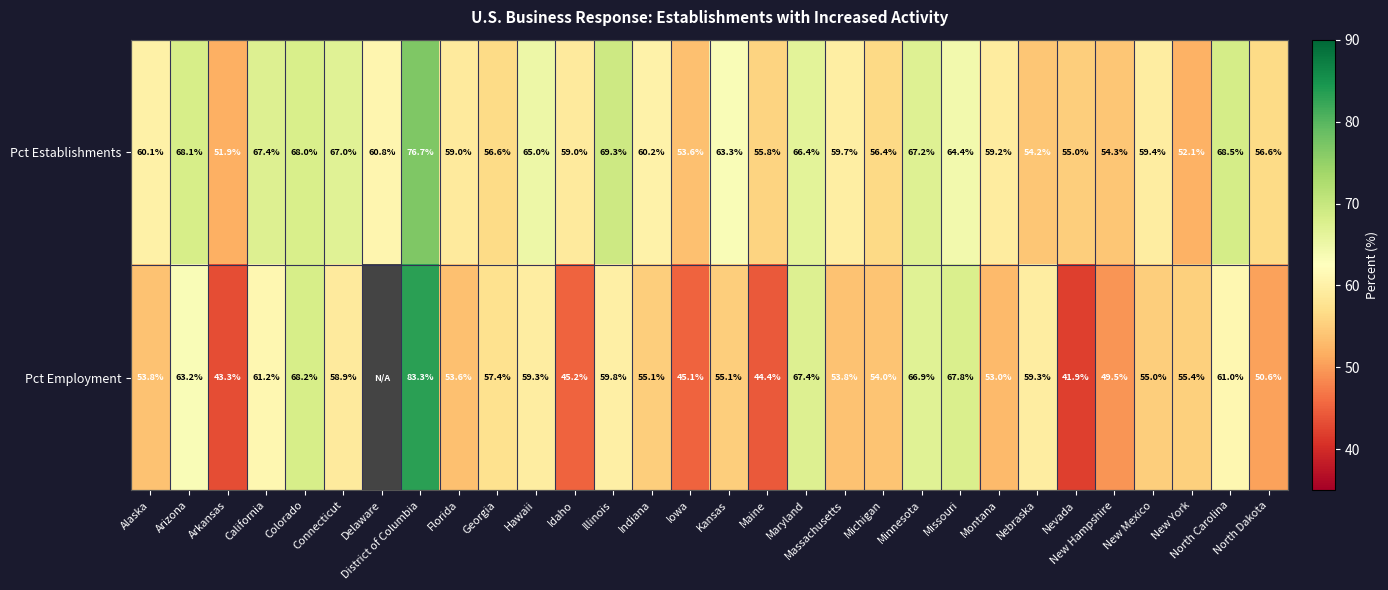

At how many categories does at least one series exceed 4?

30